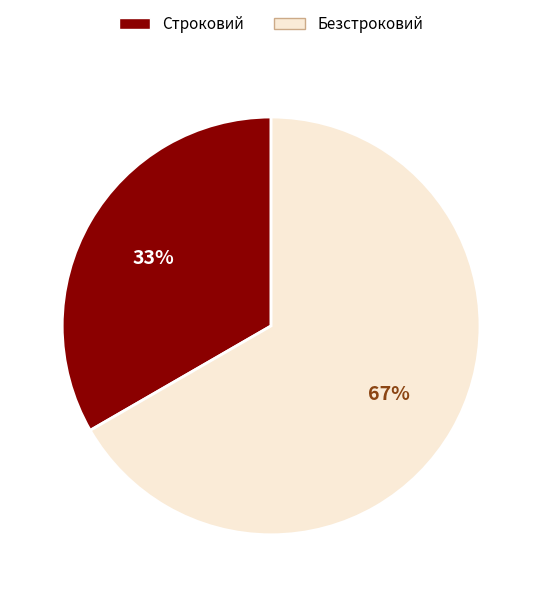

How many slices are in this pie chart?

2